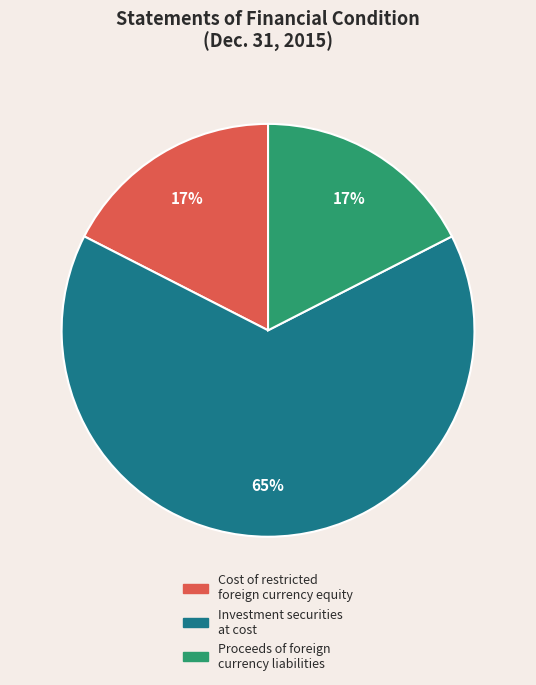

Which slice is the largest?

Investment securities at cost